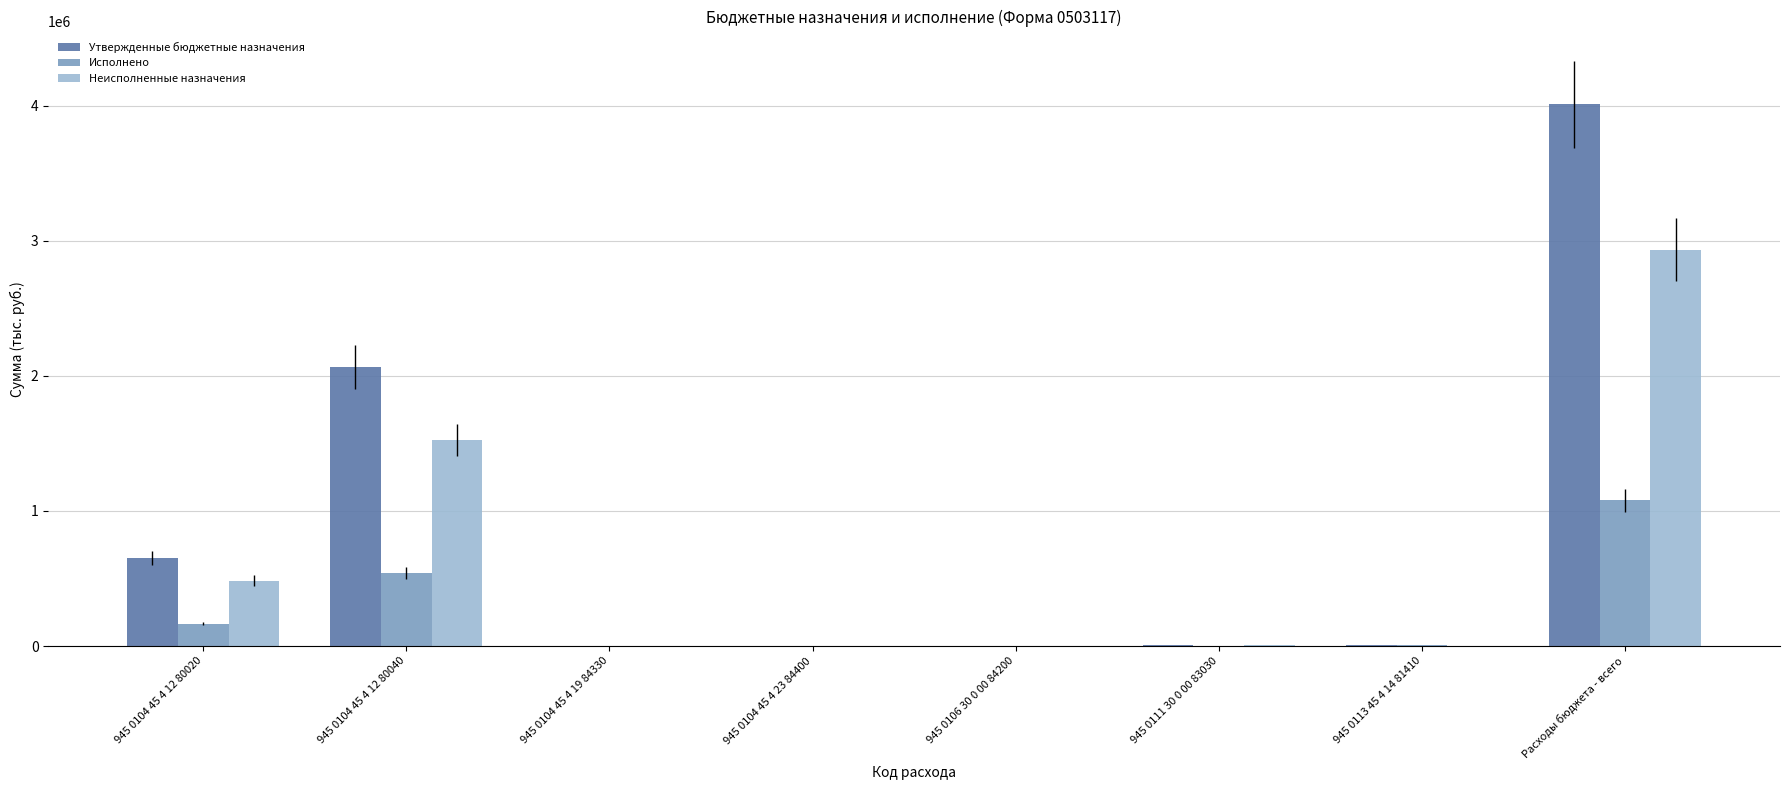

How many groups of bars are there?

8